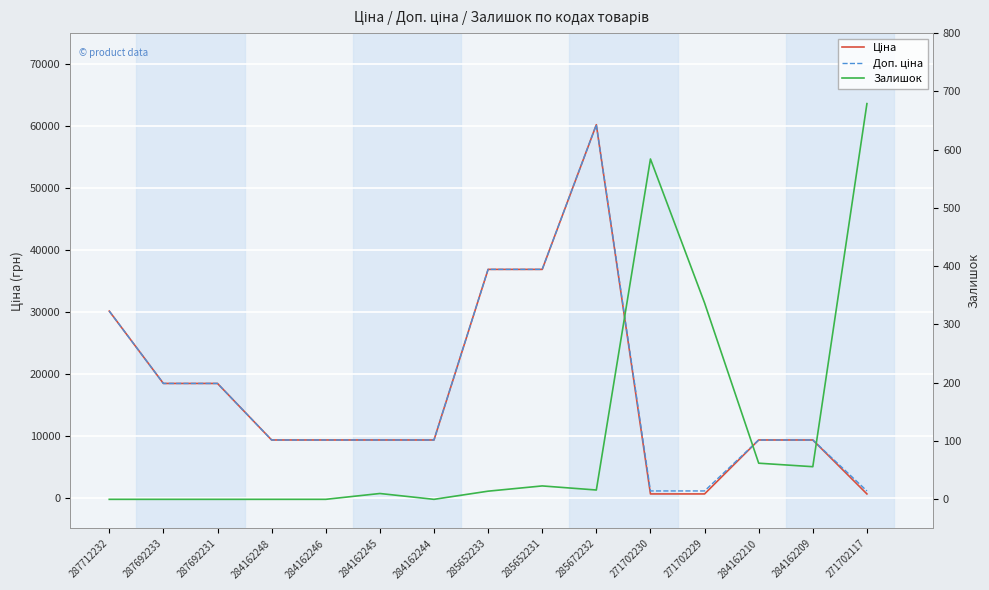

Which has a higher value, 271702117 or 285652231?

285652231